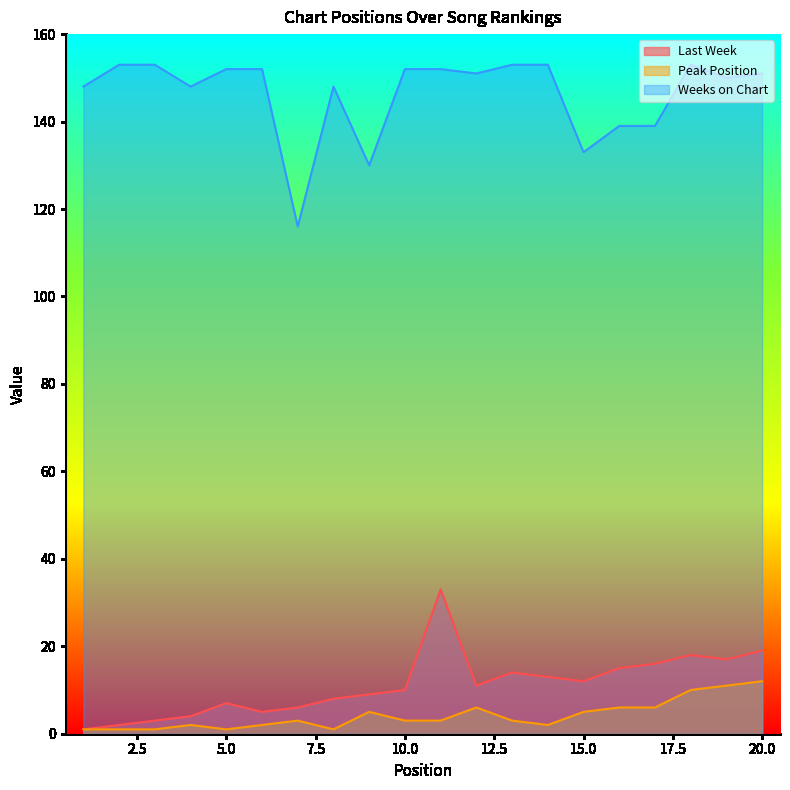

Which series has the widest spread of values?

Weeks on Chart